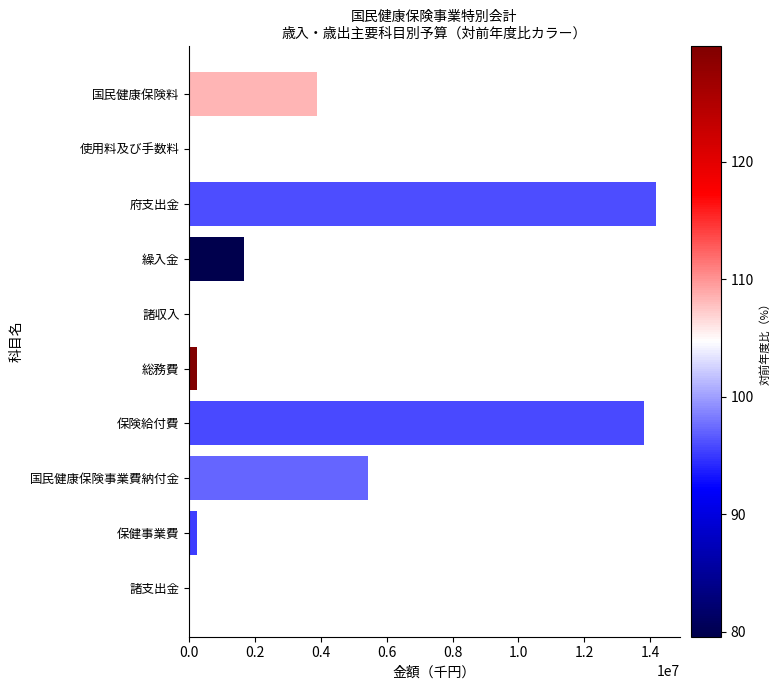

At which label is the value closest to 7096240?

国民健康保険事業費納付金